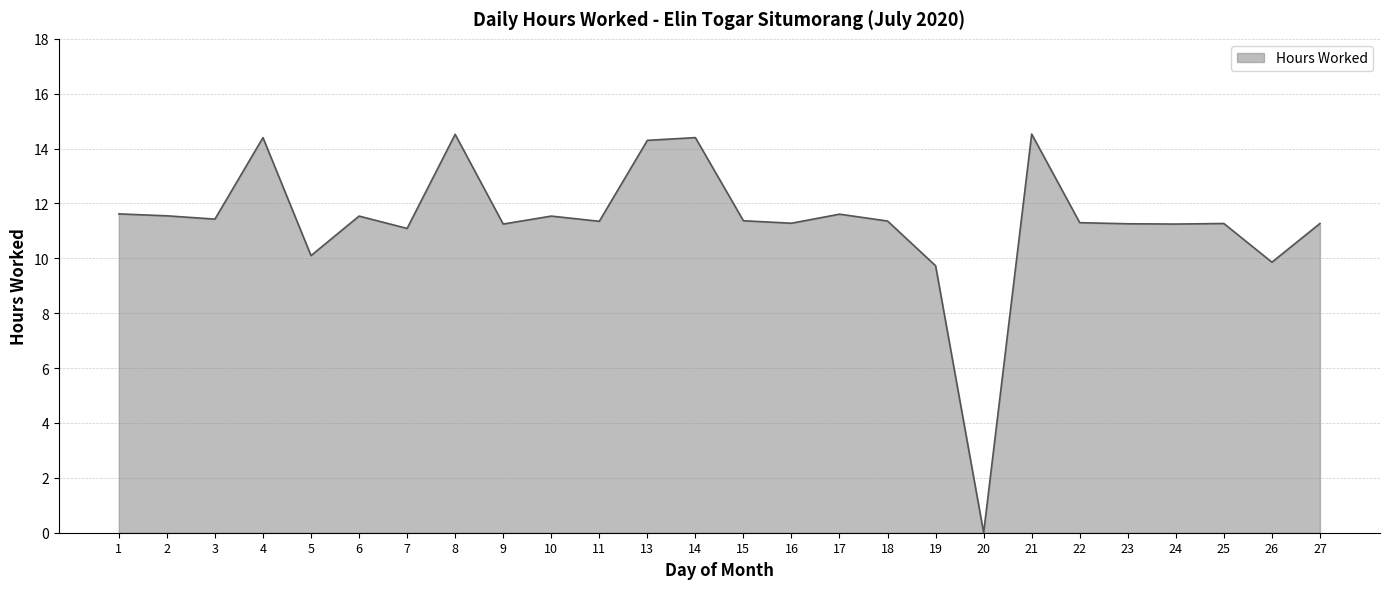

Between 26 and 4, which is larger?

4